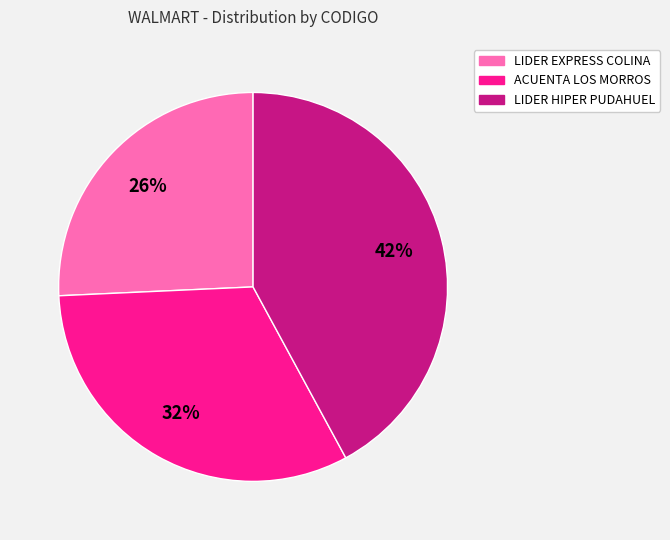

Do ACUENTA LOS MORROS and LIDER HIPER PUDAHUEL together represent more than half of the pie?

Yes